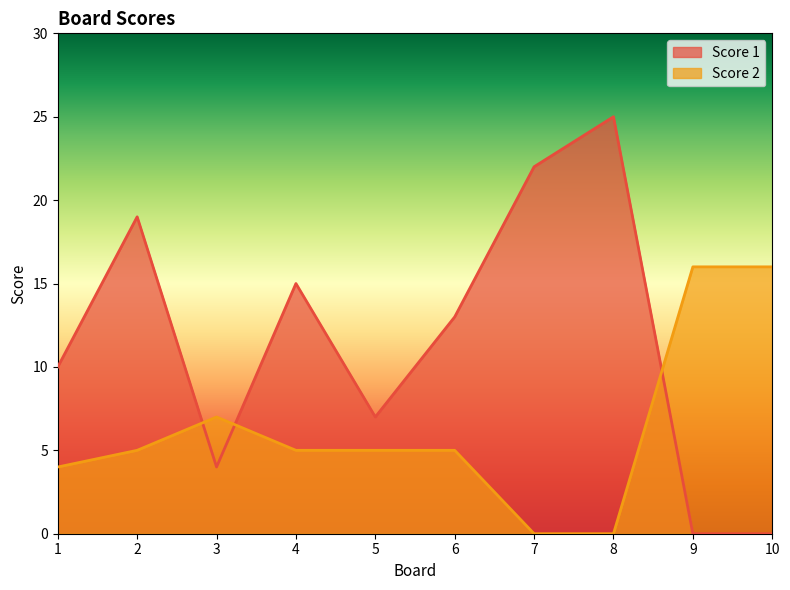

At which label does Score 2 reach its peak?

9